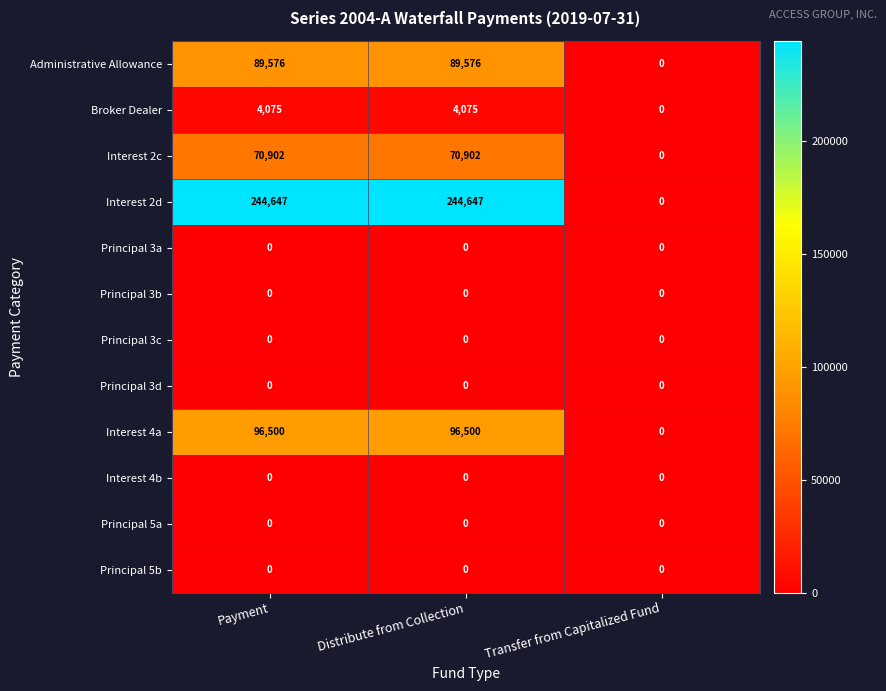

Between Payment and Transfer from Capitalized Fund, which series saw the biggest shift?

Interest 2d